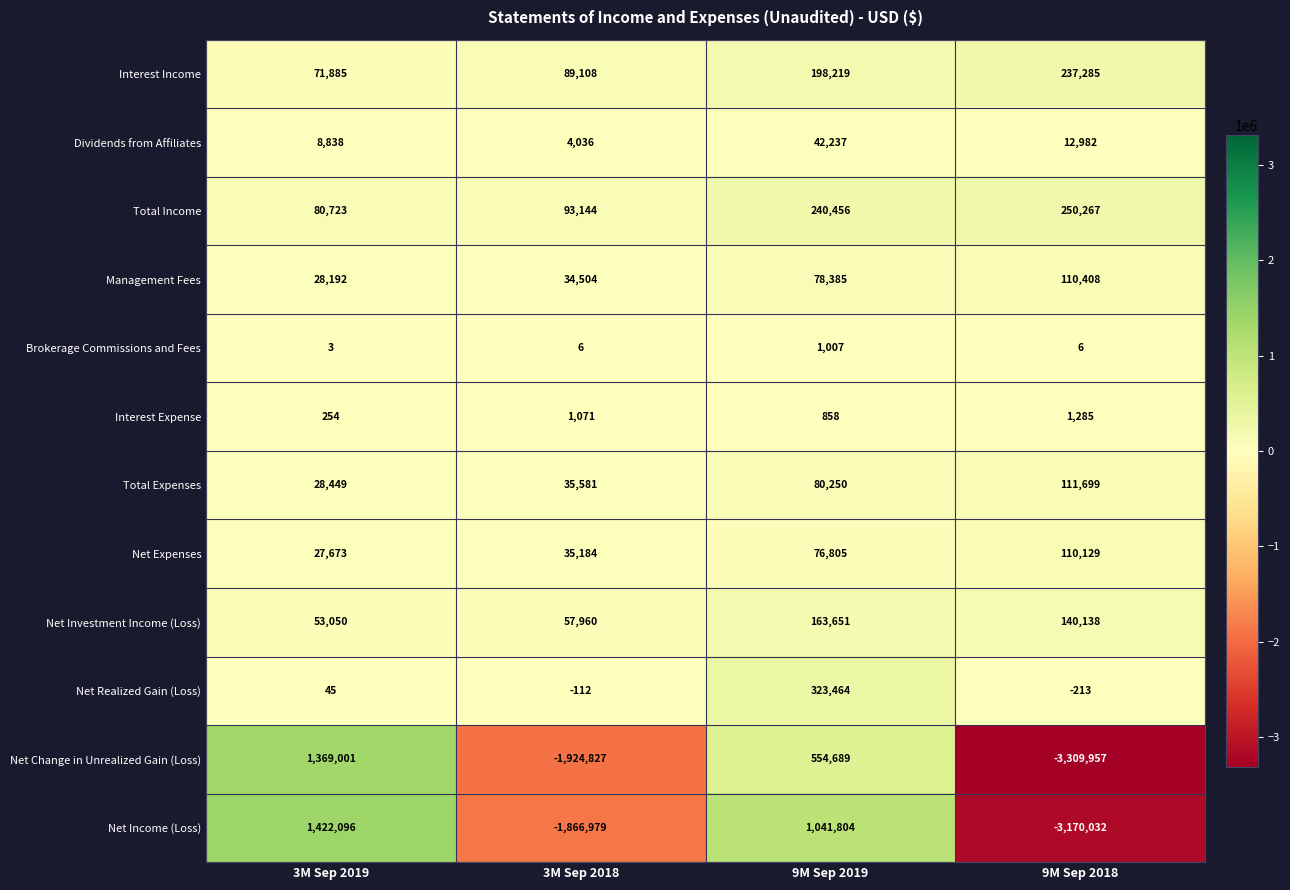

What is the spread (max minus min) of values at 3M Sep 2018?

2017971